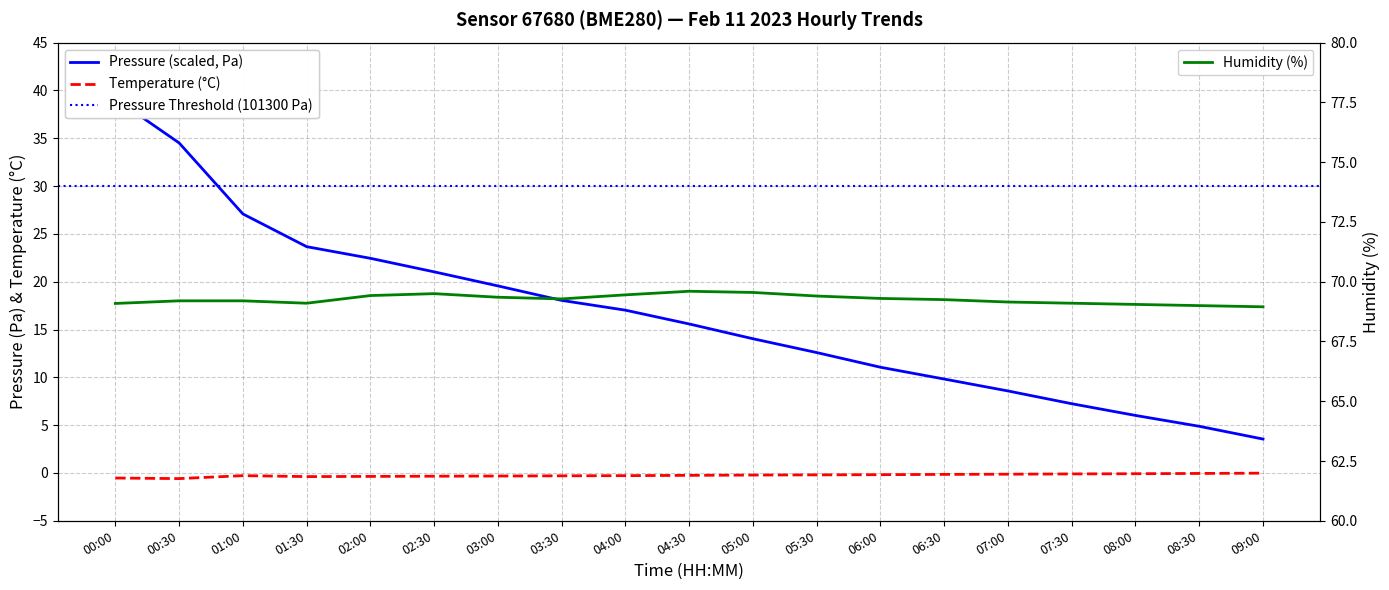

True or false: humidity and temperature cross at least once.

False